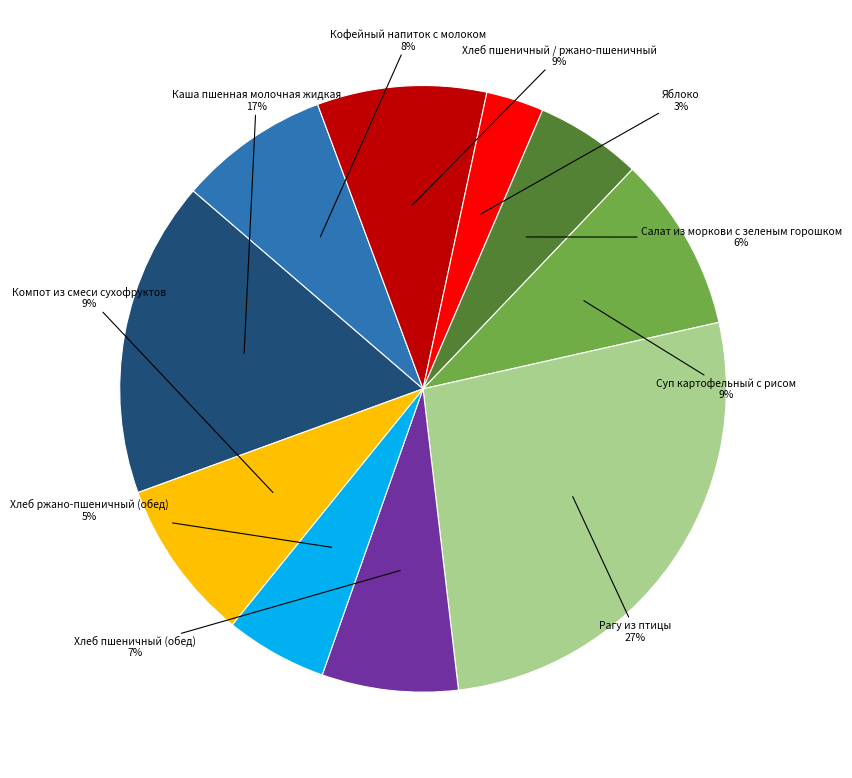

Is there any slice that represents more than half of the pie?

No